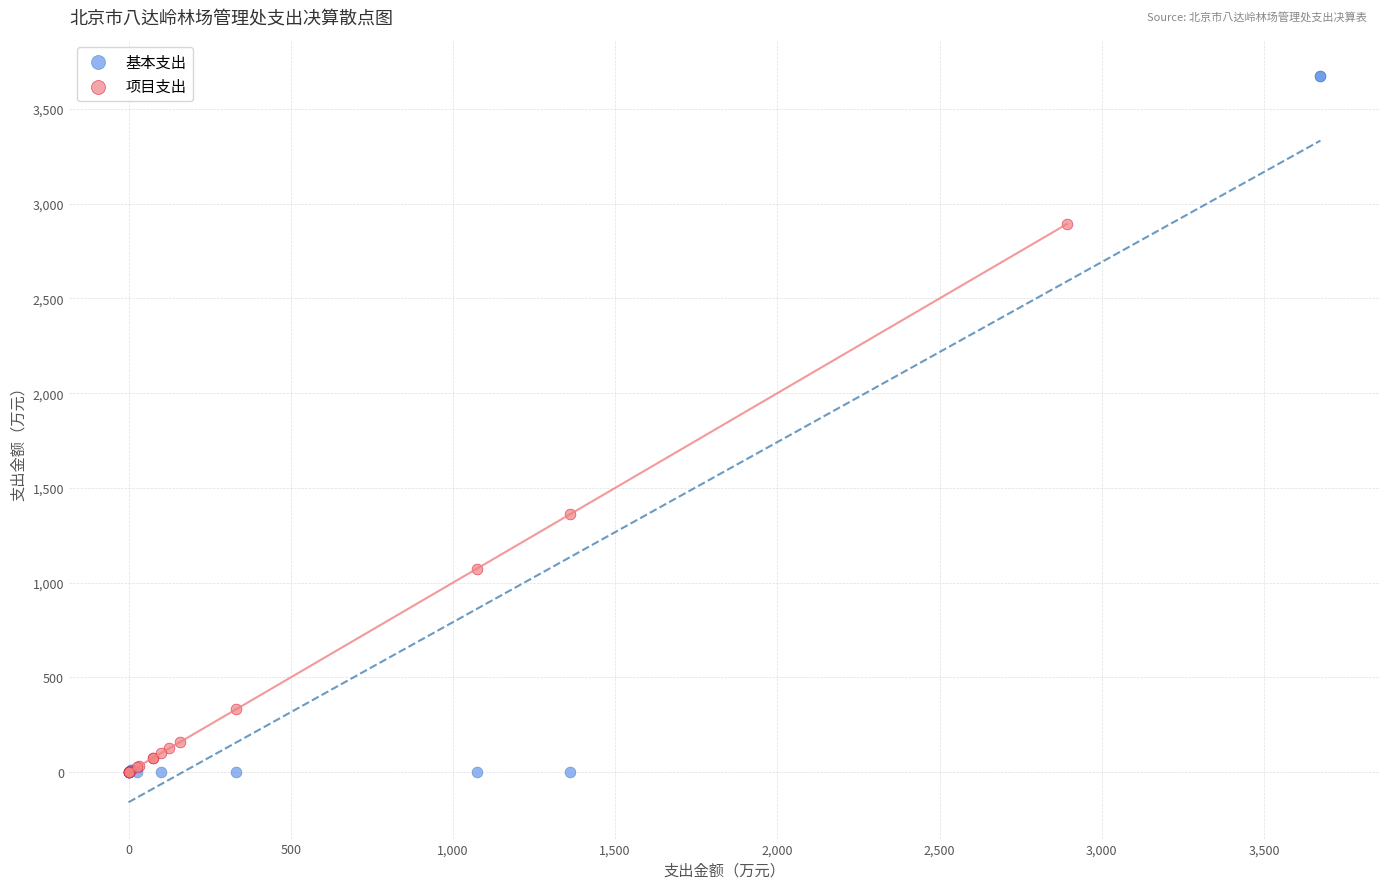

Which series reaches the maximum Y coordinate?

基本支出